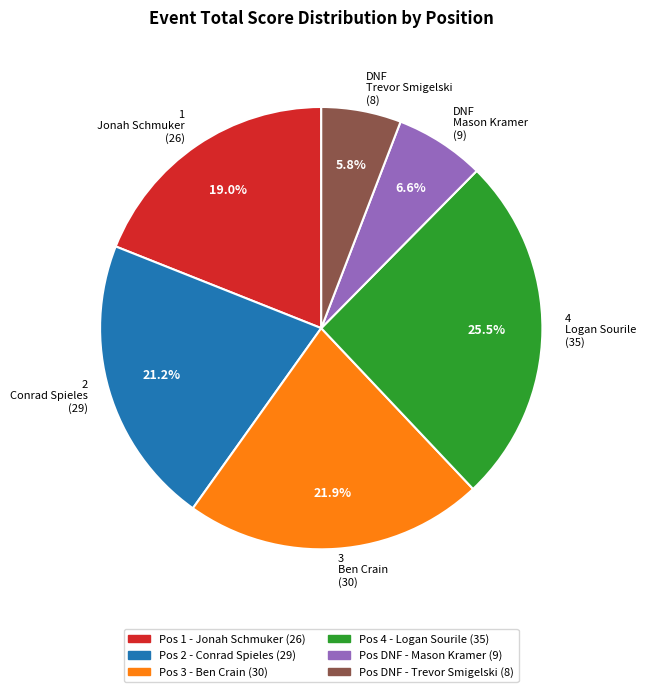

How many slices are in this pie chart?

6